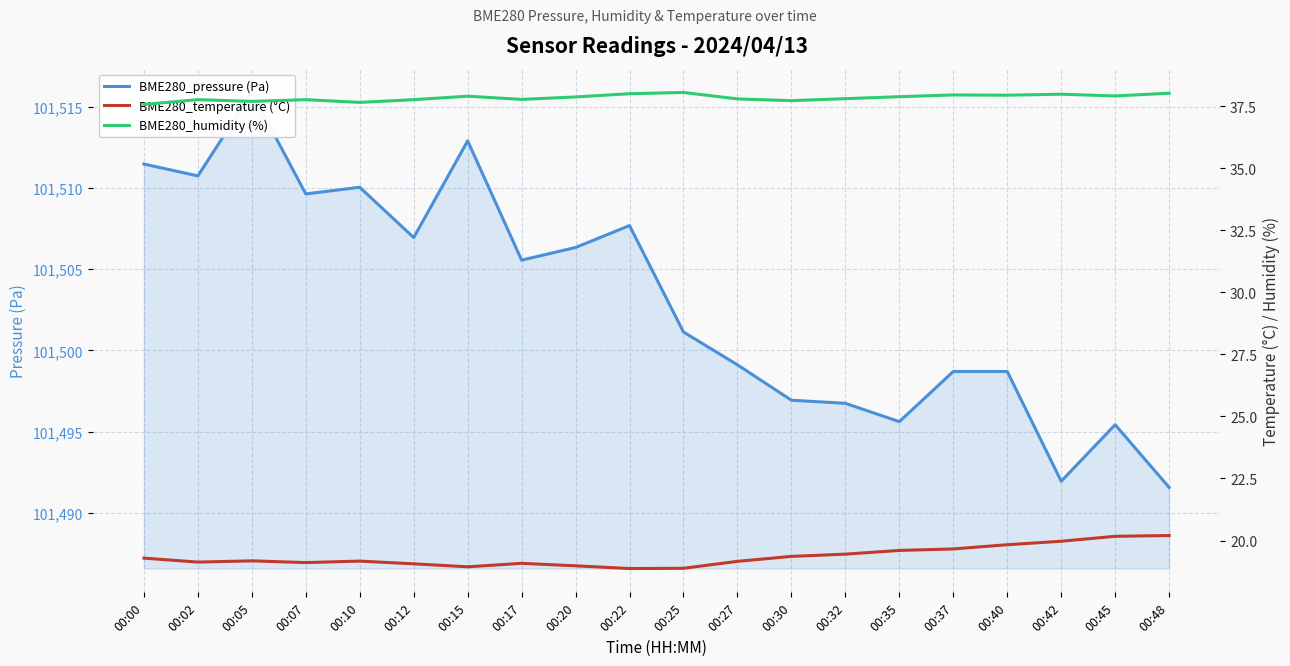

Which series has the largest range (max minus min)?

BME280_pressure (Pa)